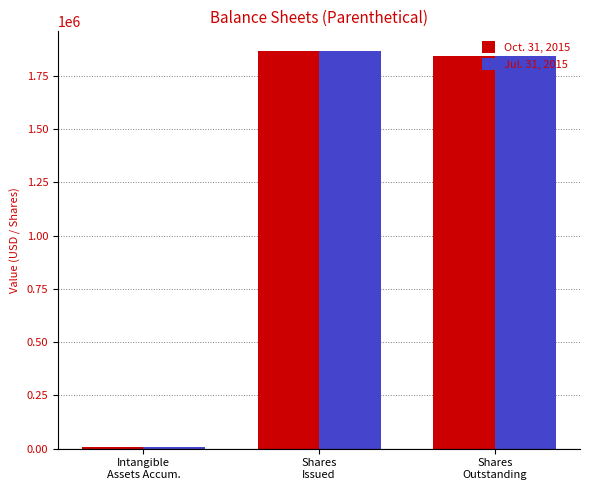

Where does the Oct. 31, 2015 series first go above 1841866?

Shares
Issued